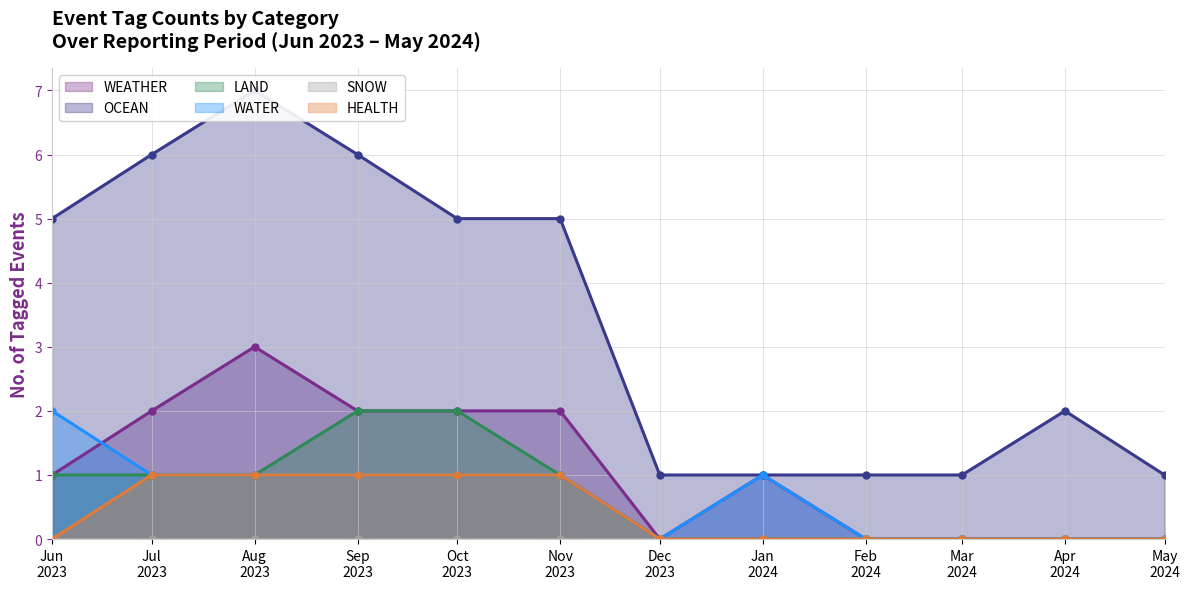

True or false: WEATHER has more than 0 points higher than both neighbors.

True